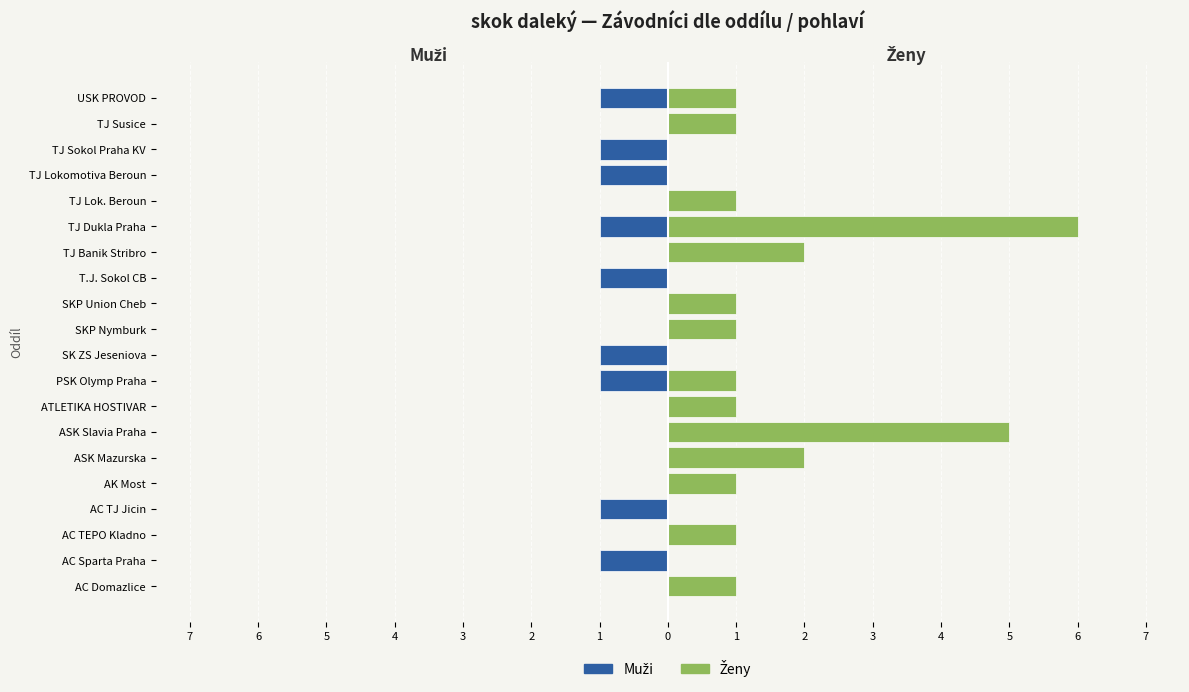

What is the sum of all Ženy values?

25